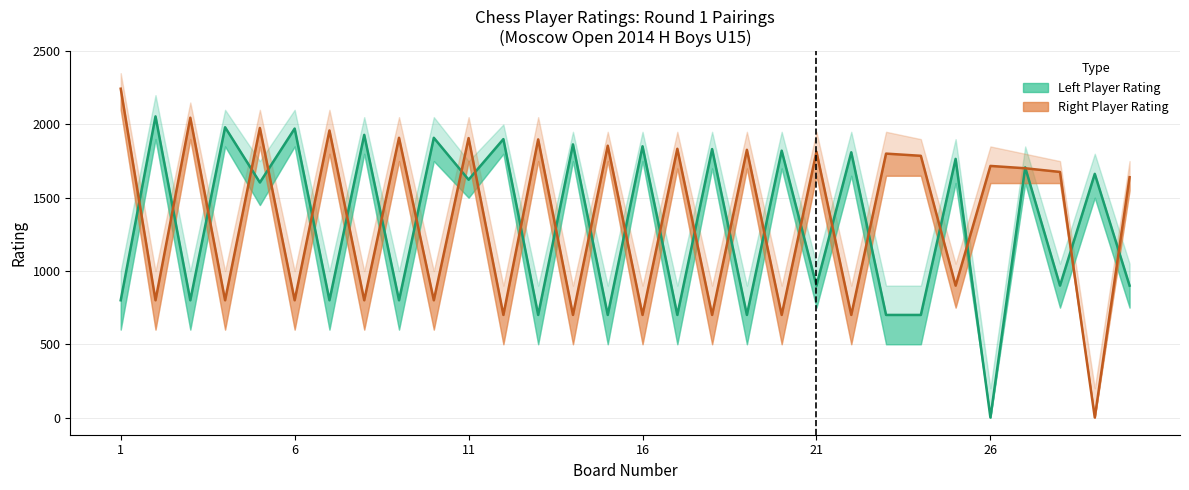

How many interior local valleys does the Left Player Rating series have?

12